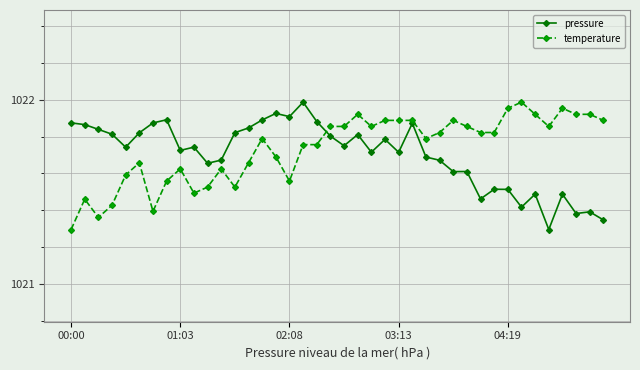

At how many categories does at least one series exceed 1021?

40